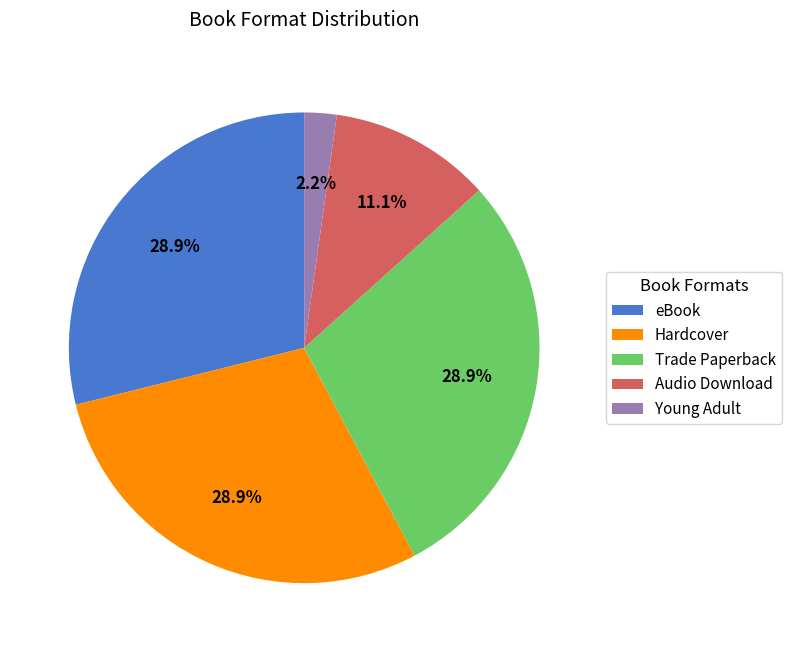

Between Young Adult and eBook, which is larger?

eBook